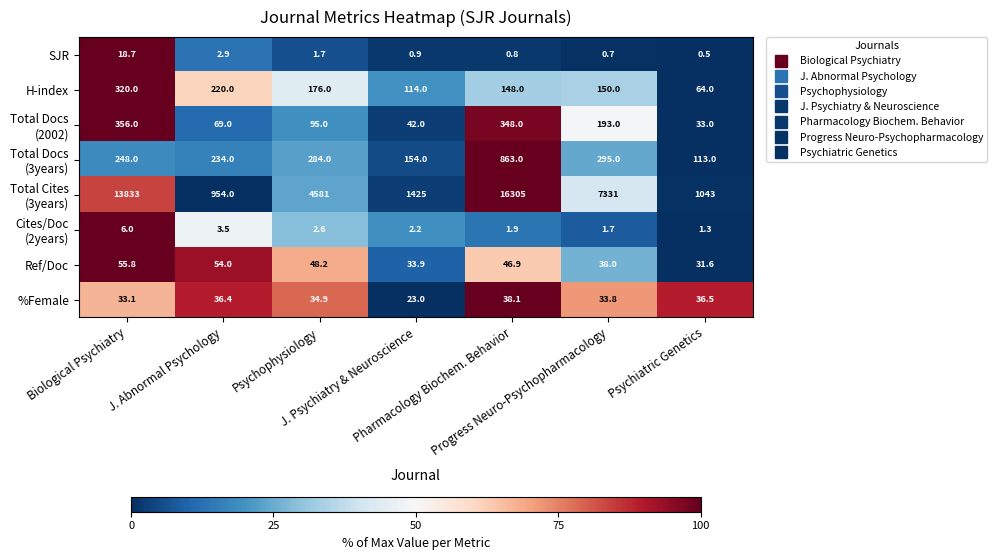

At how many categories does at least one series exceed 4344?

4